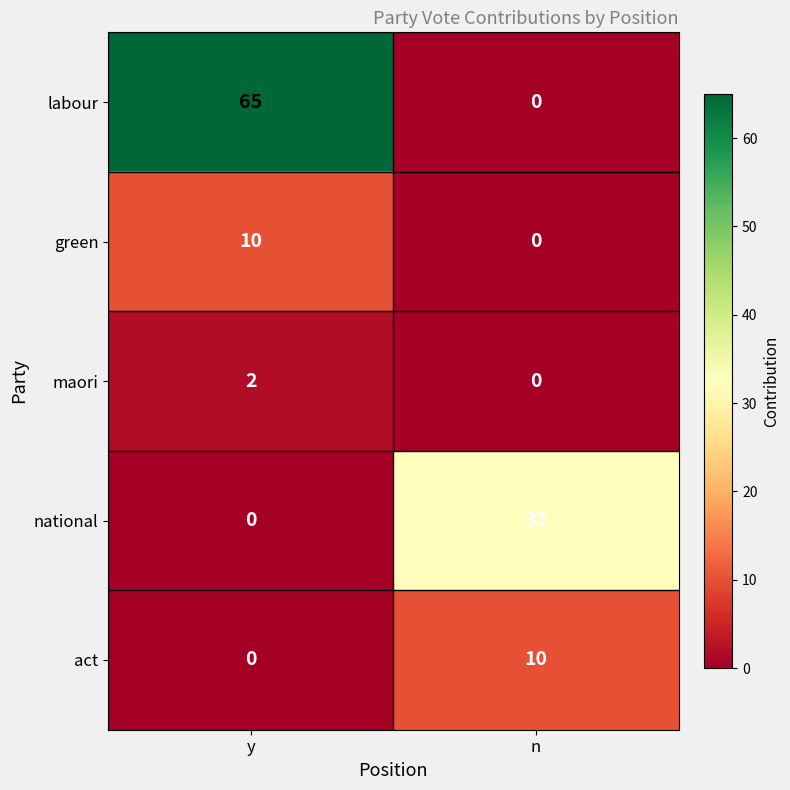

Which category has the highest value in the labour series?

y